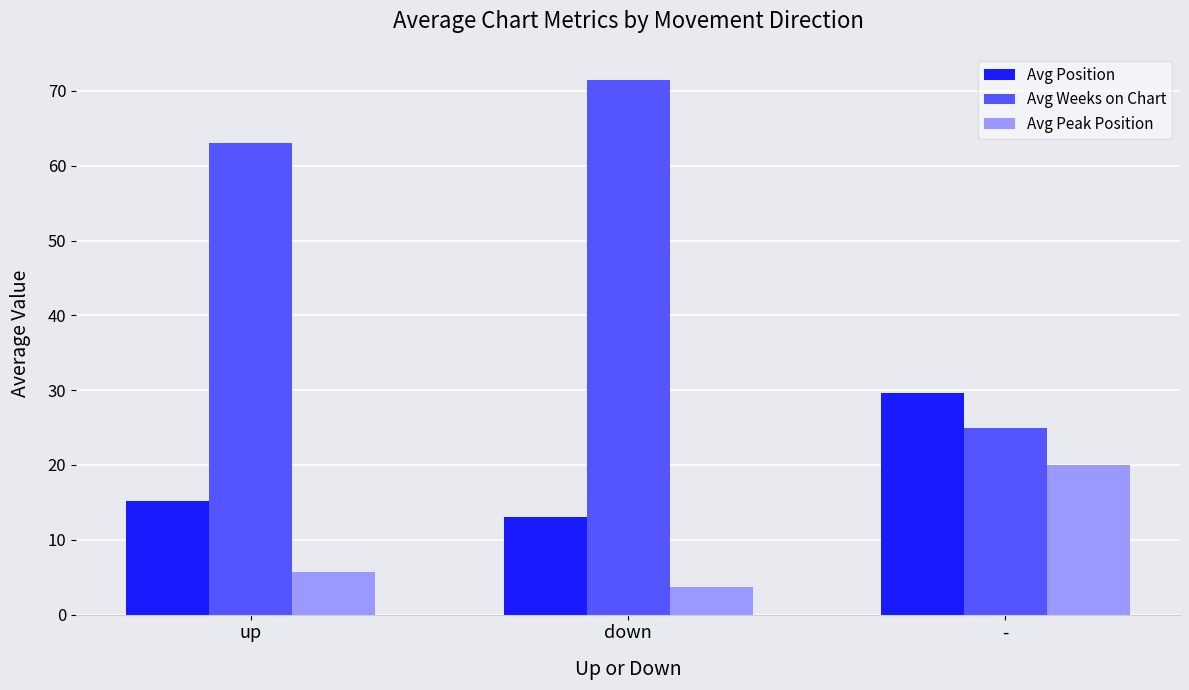

What is the greatest value displayed?

71.5